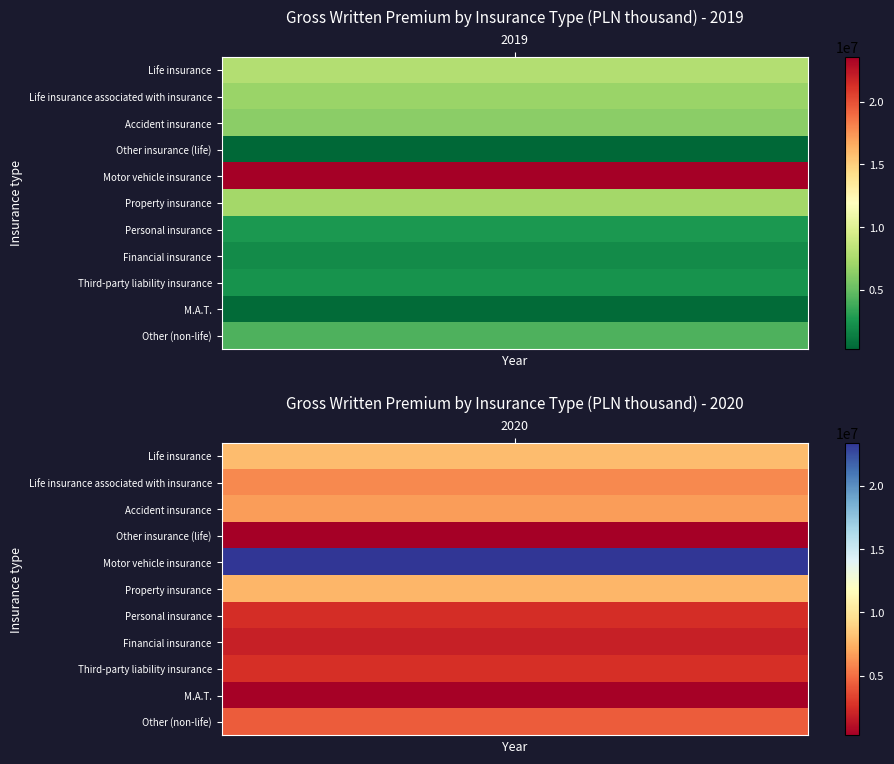

Reading left to right, transcribe all the data shown in this chart.

Life insurance: 2019=7839756.8	2020=7955390.5
Life insurance associated with insurance: 2019=6845155.5	2020=5884508.5
Accident insurance: 2019=6319667.4	2020=6637086.0
Other insurance (life): 2019=254743.8	2020=268588.9
Motor vehicle insurance: 2019=23593066.4	2020=23428520.7
Property insurance: 2019=7234710.3	2020=7600452.7
Personal insurance: 2019=2704111.7	2020=2514915.5
Financial insurance: 2019=1998147.4	2020=1853147.3
Third-party liability insurance: 2019=2383206.6	2020=2548734.2
M.A.T.: 2019=455712.1	2020=442426.8
Other (non-life): 2019=4186771.1	2020=4287696.9